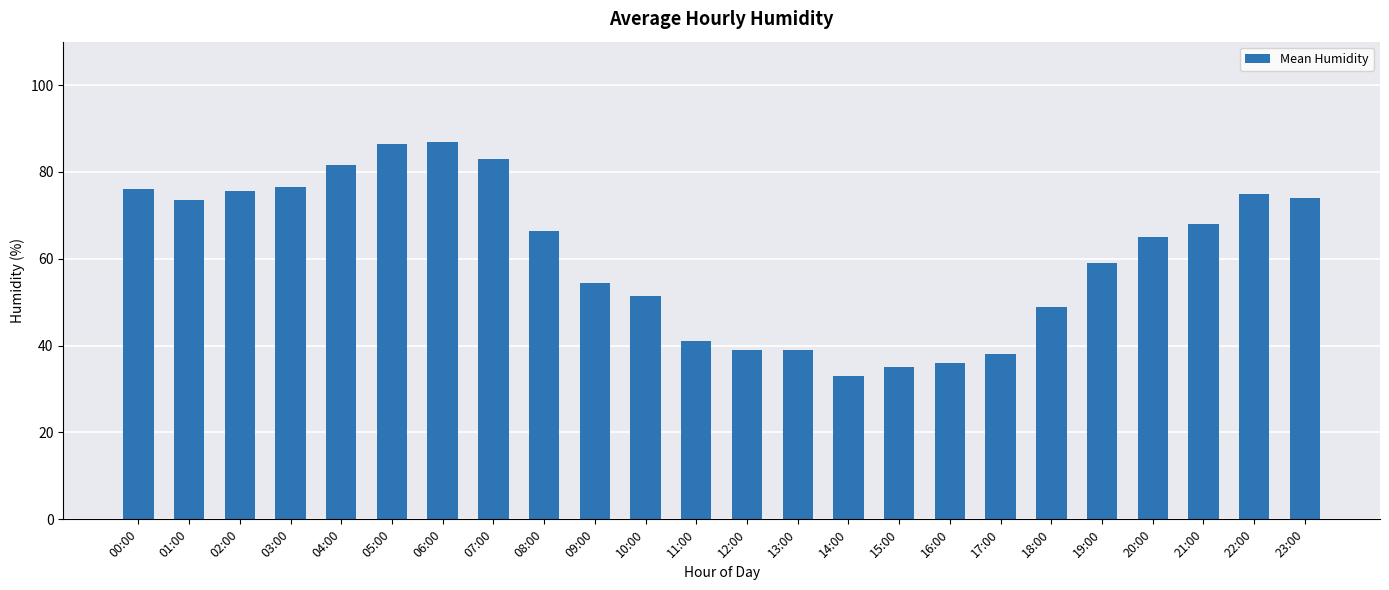

What is the minimum value shown in the chart?

33.0